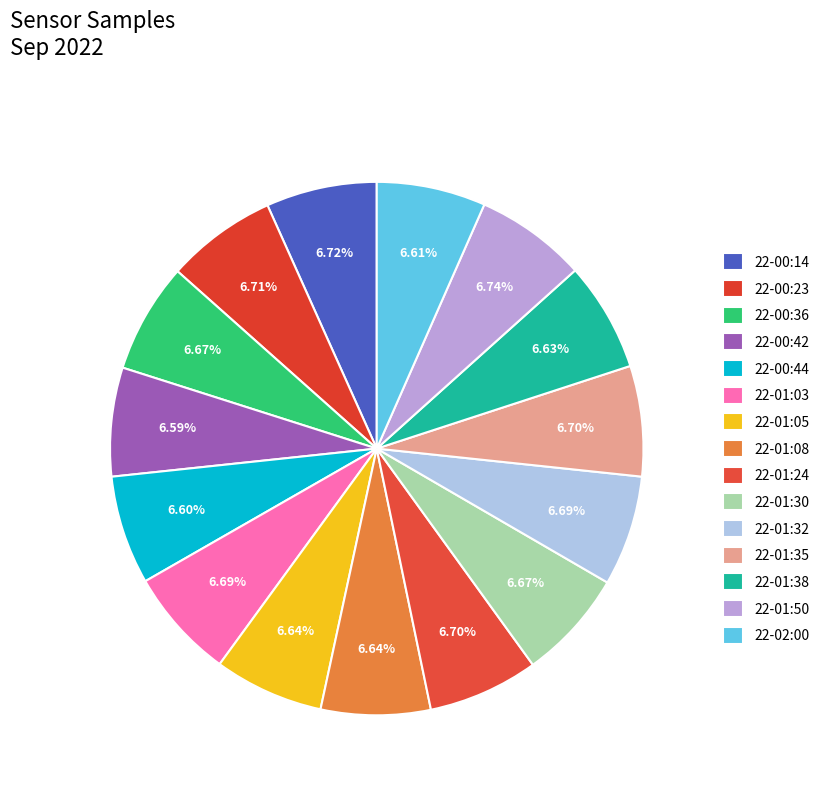

How many segments does this pie chart have?

15